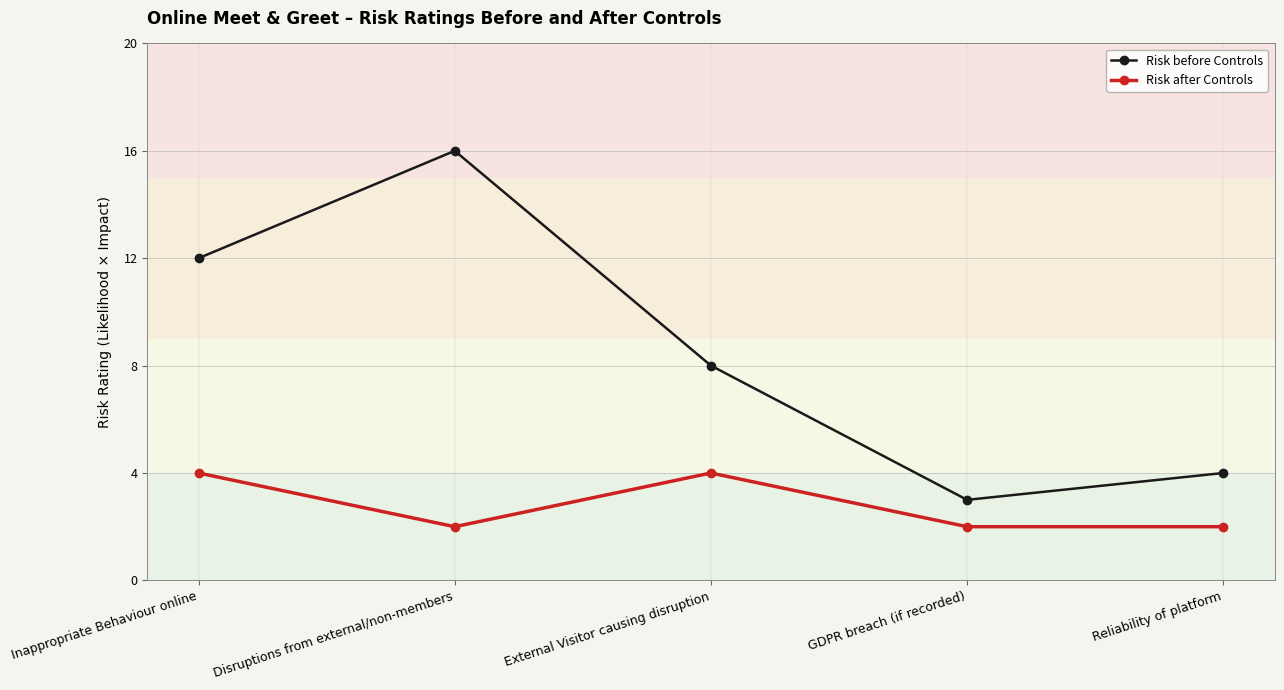

What is the difference between the maximum and minimum values in the Risk after Controls series?

2